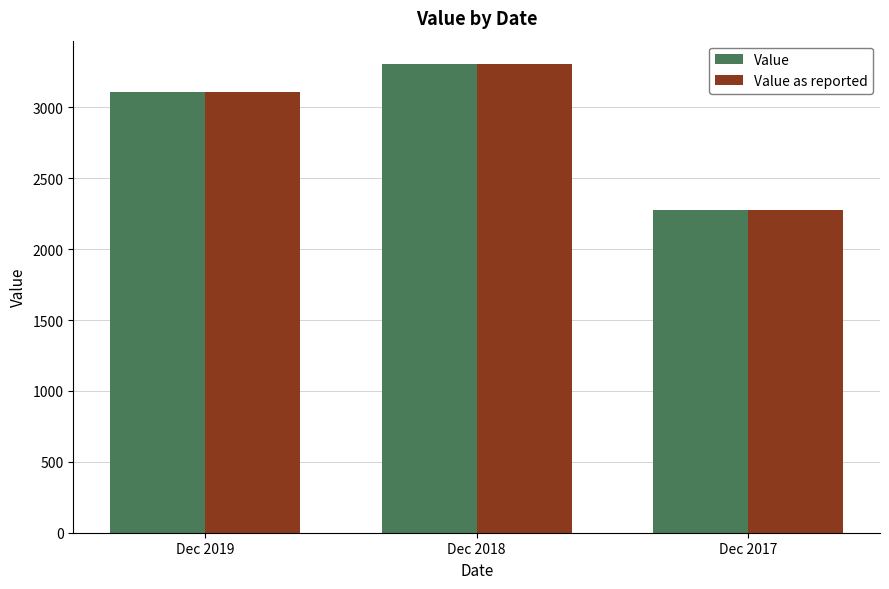

Which label corresponds to the smallest value in the chart?

Dec 2017